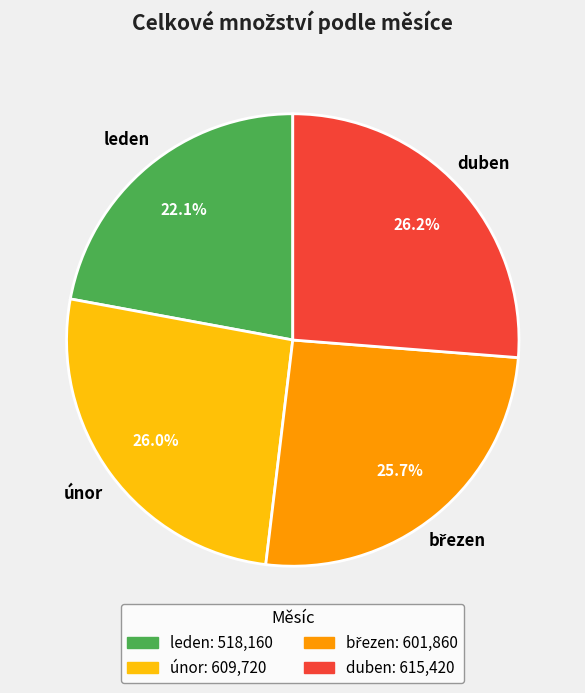

Is there any slice that represents more than half of the pie?

No